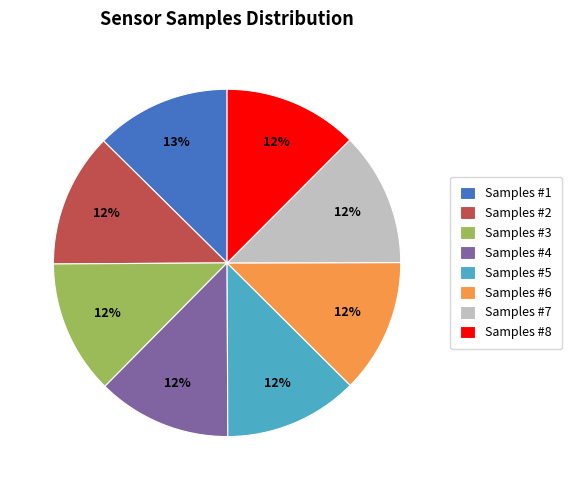

Count the number of slices in the pie.

8